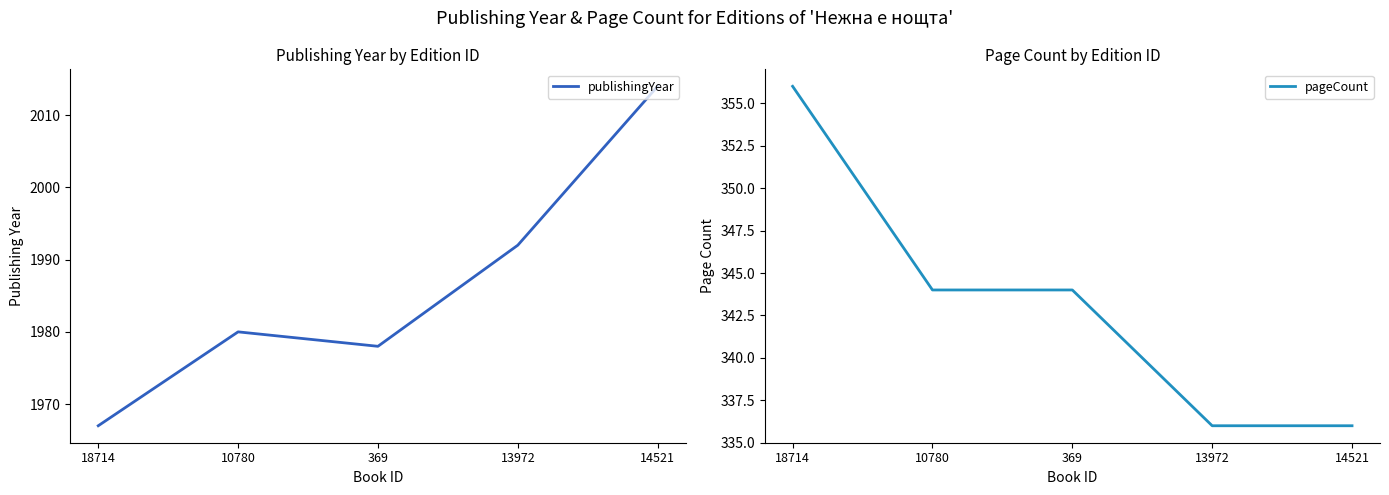

Count the number of data series in this chart.

2